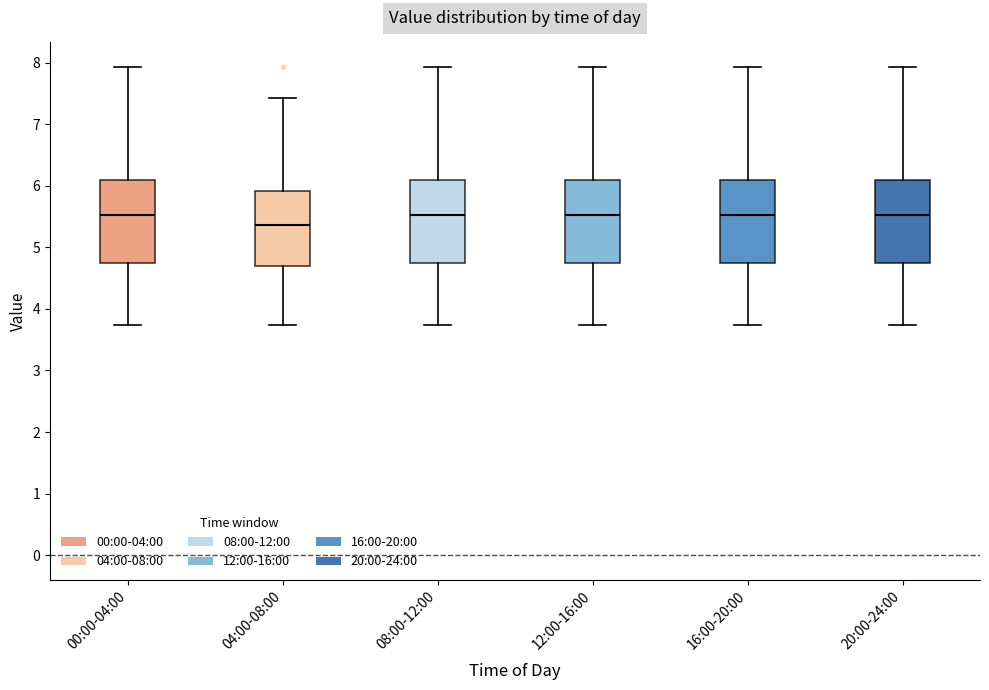

Reading left to right, transcribe this box plot: for each box, give where its median line is, the range the box spans, and where its two whiskers end, as read against the y-axis. The values are not printed on the chart, so give them approximately, as read against the axis.

00:00-04:00: median 5.5, box 4.8 to 6.1, whiskers 3.7 to 7.9
04:00-08:00: median 5.4, box 4.7 to 5.9, whiskers 3.7 to 7.4
08:00-12:00: median 5.5, box 4.8 to 6.1, whiskers 3.7 to 7.9
12:00-16:00: median 5.5, box 4.8 to 6.1, whiskers 3.7 to 7.9
16:00-20:00: median 5.5, box 4.8 to 6.1, whiskers 3.7 to 7.9
20:00-24:00: median 5.5, box 4.8 to 6.1, whiskers 3.7 to 7.9